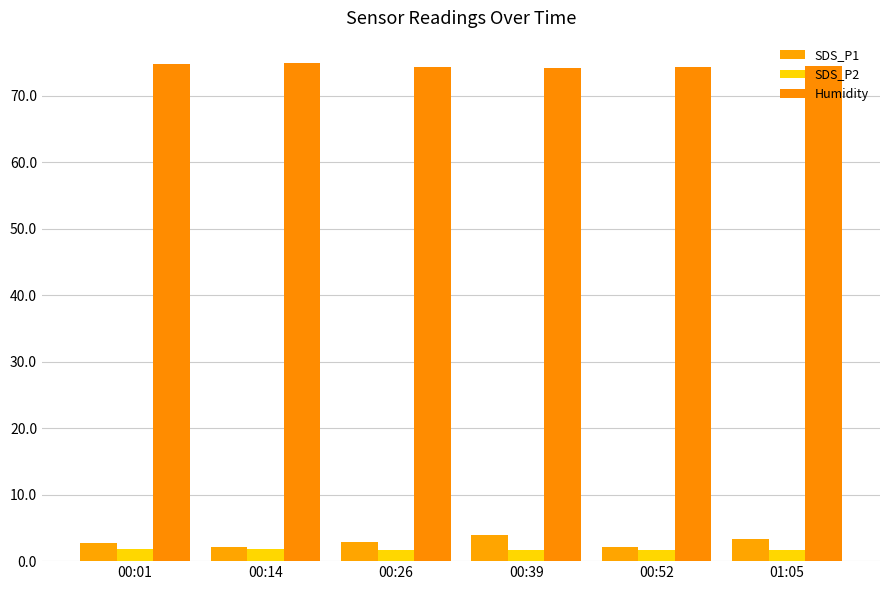

Which series has the largest range (max minus min)?

SDS_P1